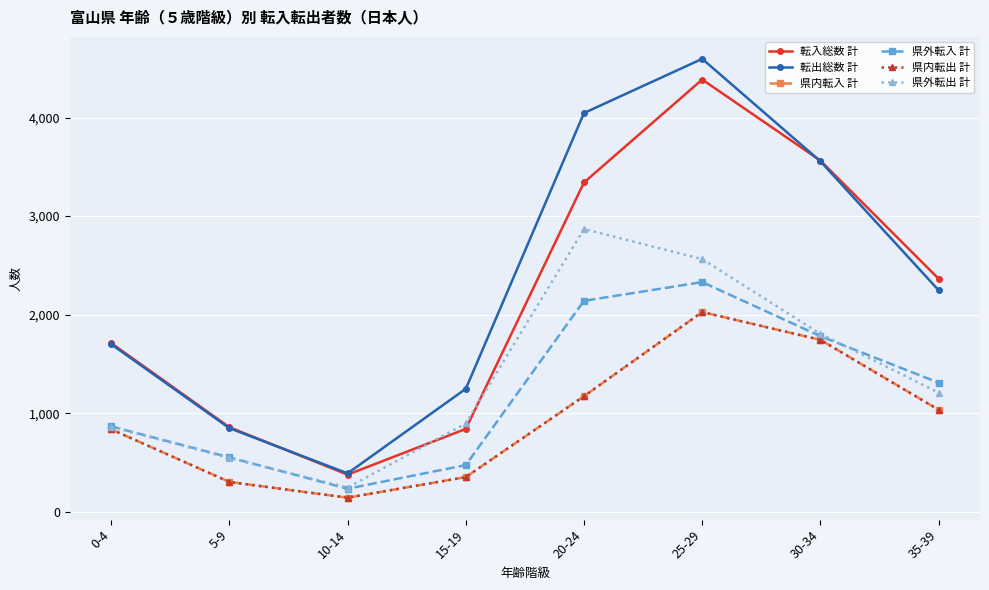

Is this an area chart (filled region under the line)?

No